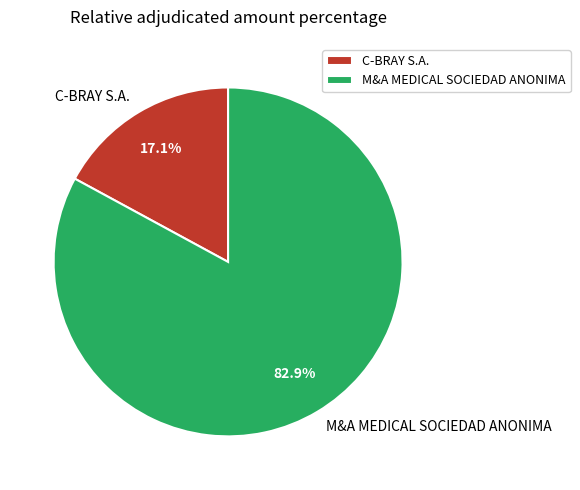

To the nearest percent, what is the difference between the M&A MEDICAL SOCIEDAD ANONIMA and C-BRAY S.A. slice percentages?

66%